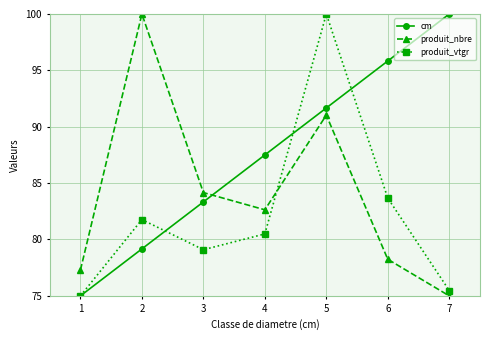

Where is the first local maximum for produit_vtgr?

2